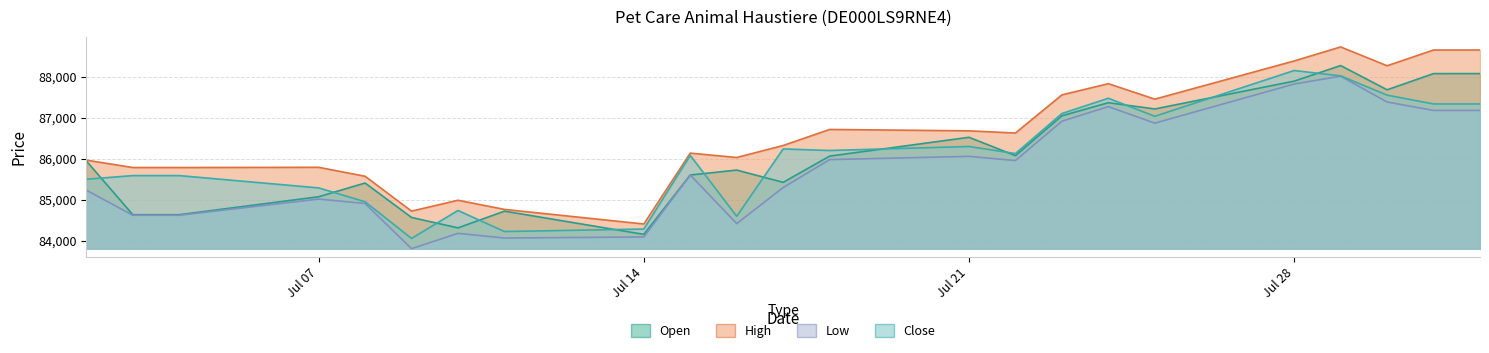

Is it true that High equals 85965 at 02.07.2025?

True